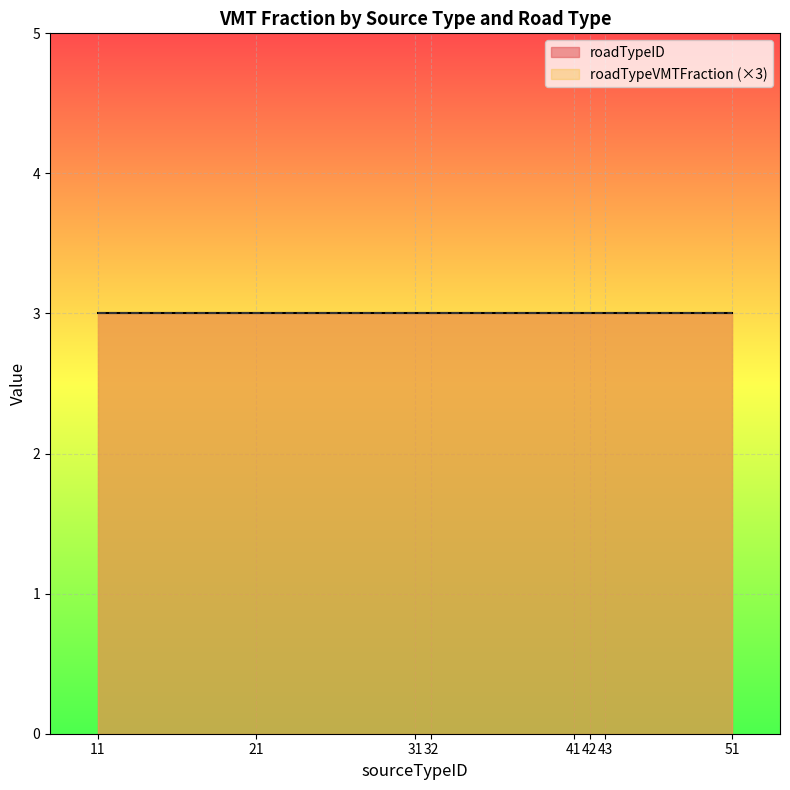

The roadTypeID series shows 1 at 41. True or false?

False